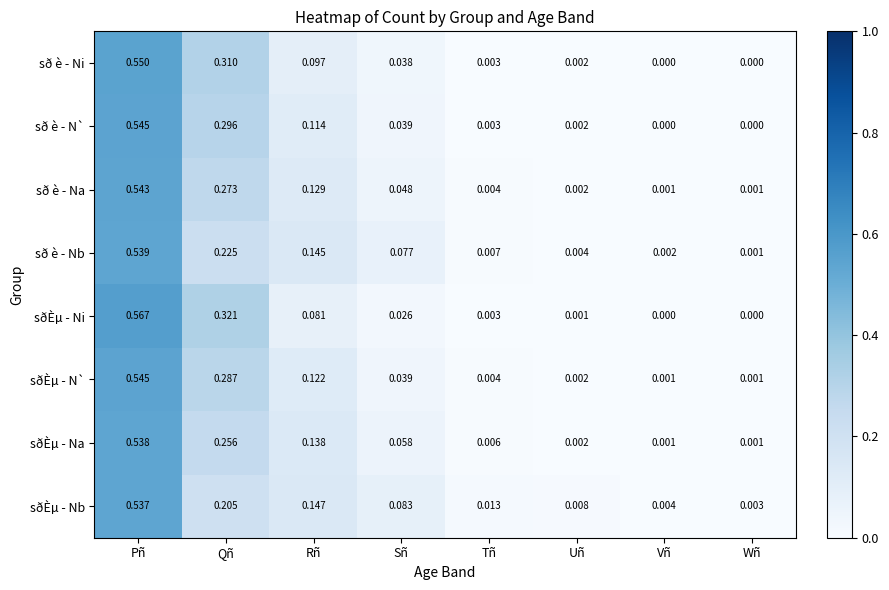

Which series has the largest range (max minus min)?

sðÈµ - Ni